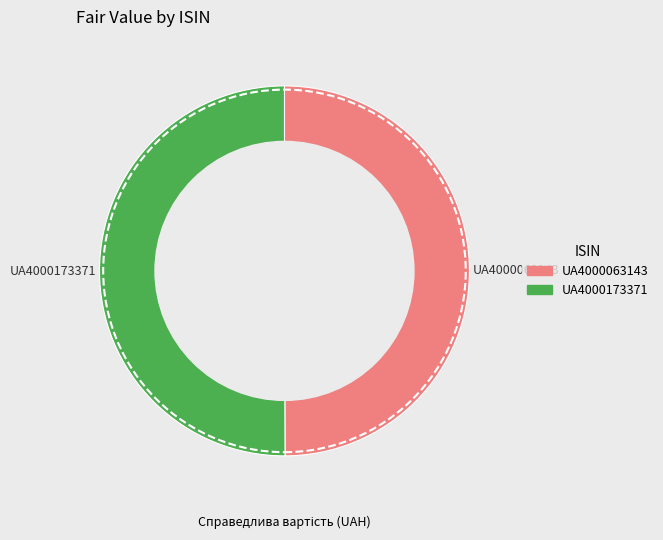

The UA4000173371 slice represents 50% of the pie. True or false?

True